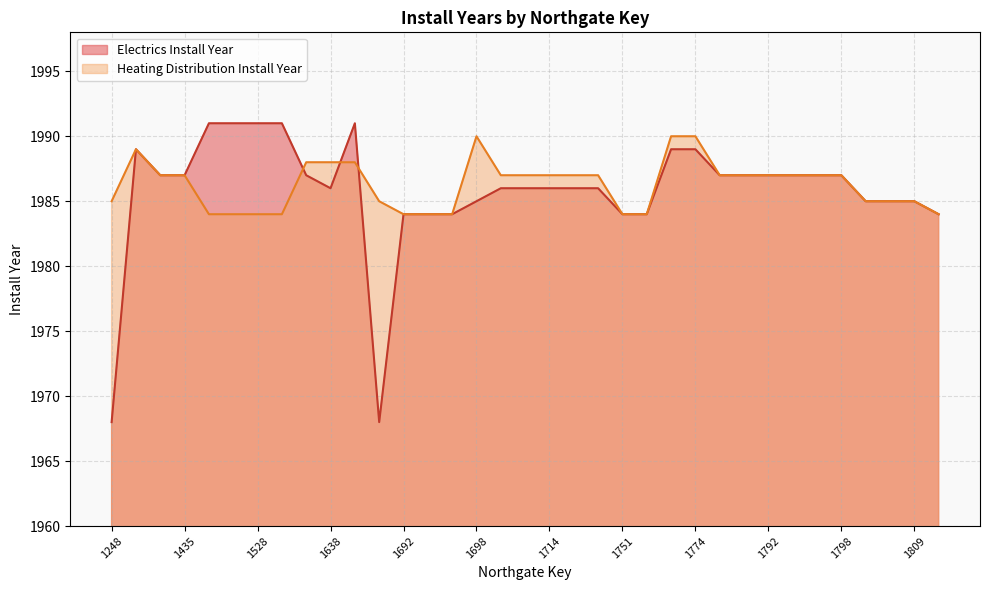

What is the highest value of the Electrics Install Year series?

1991